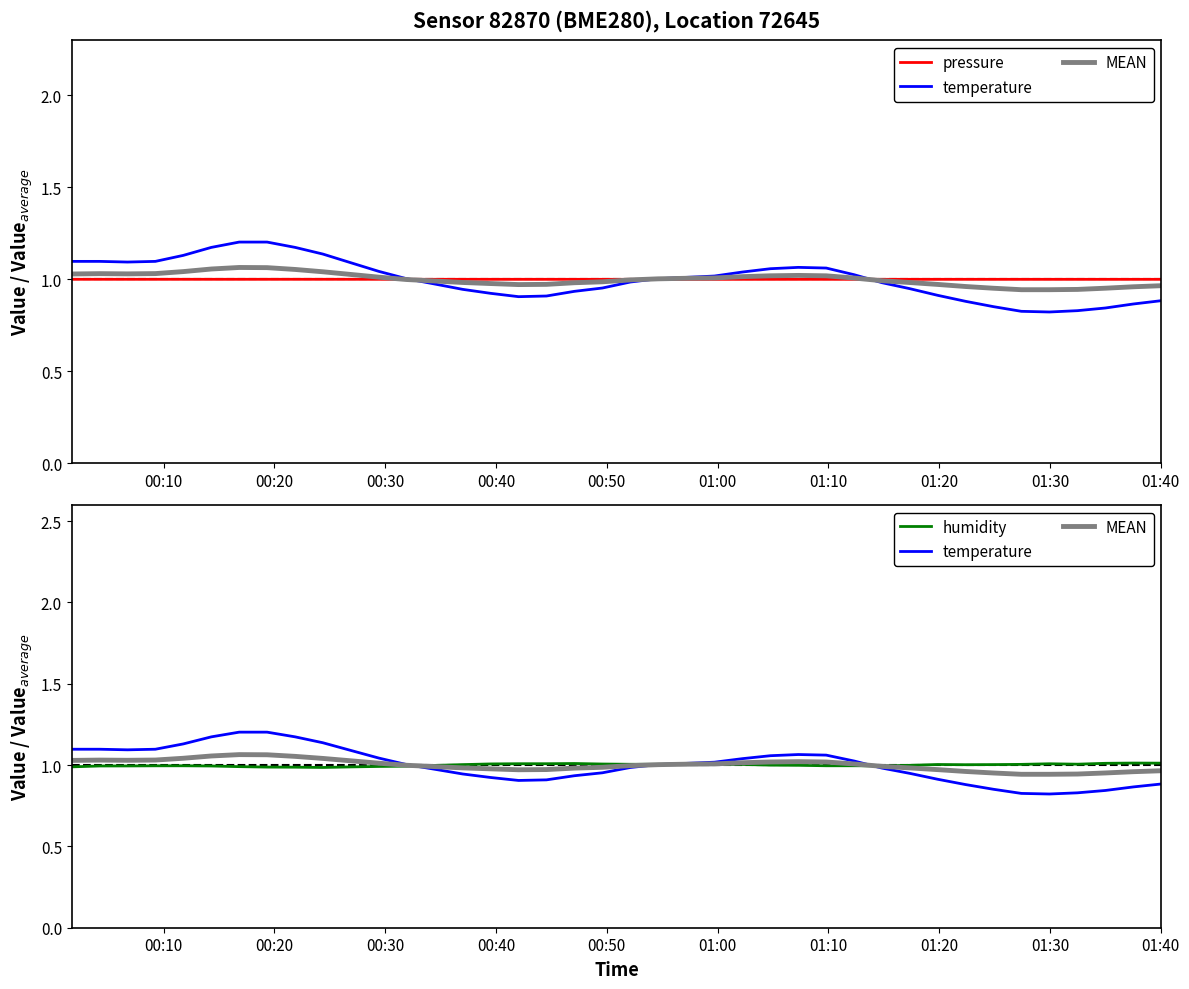

How many data points in temperature are less than 1?

19